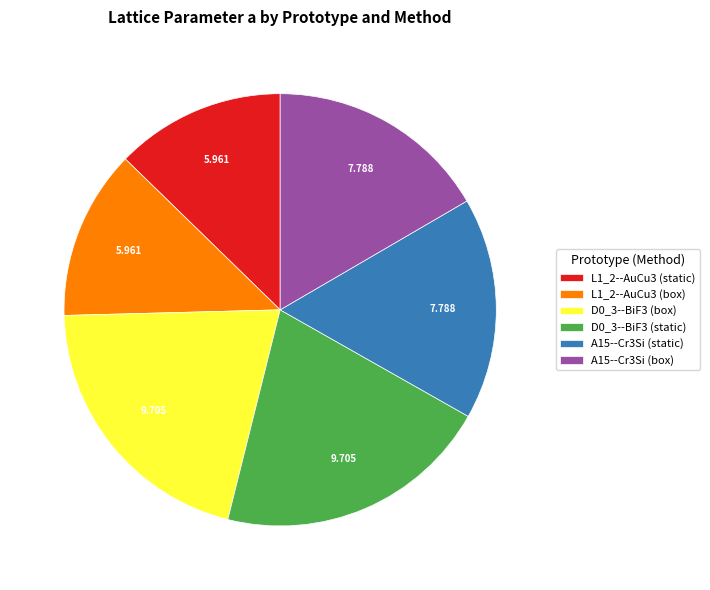

The L1_2--AuCu3 (static) slice represents 6% of the pie. True or false?

False